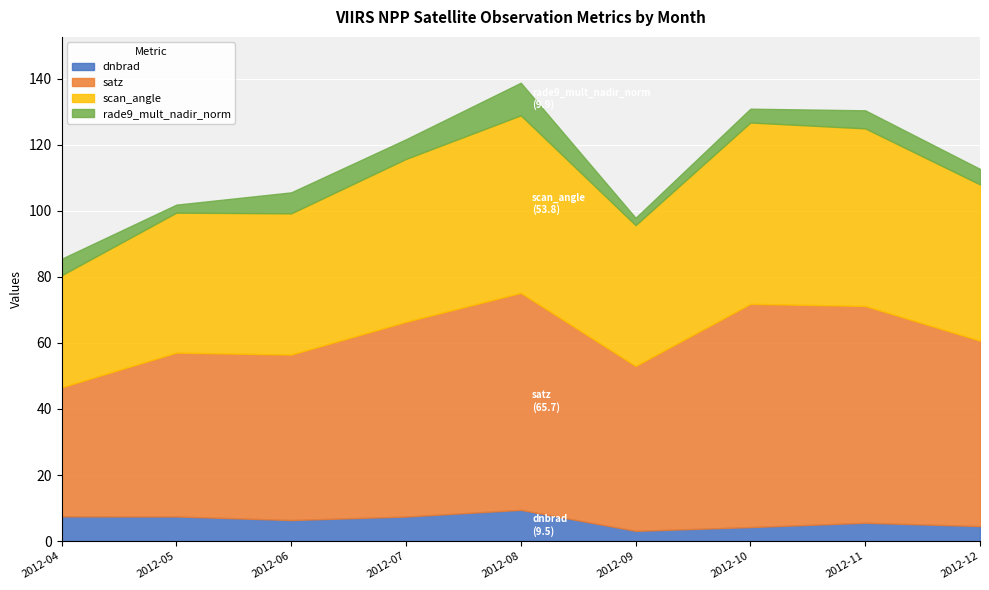

What is the difference between the maximum and second lowest values in the satz series?

18.0